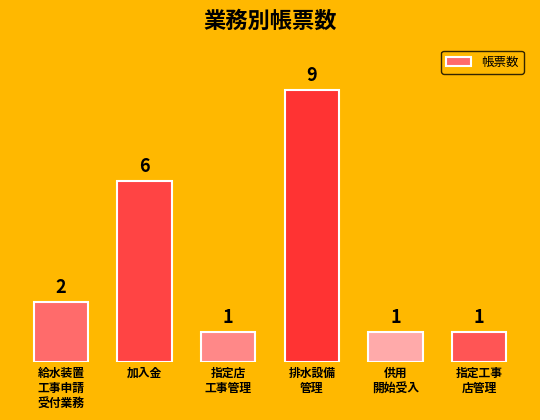

What is the greatest value displayed?

9